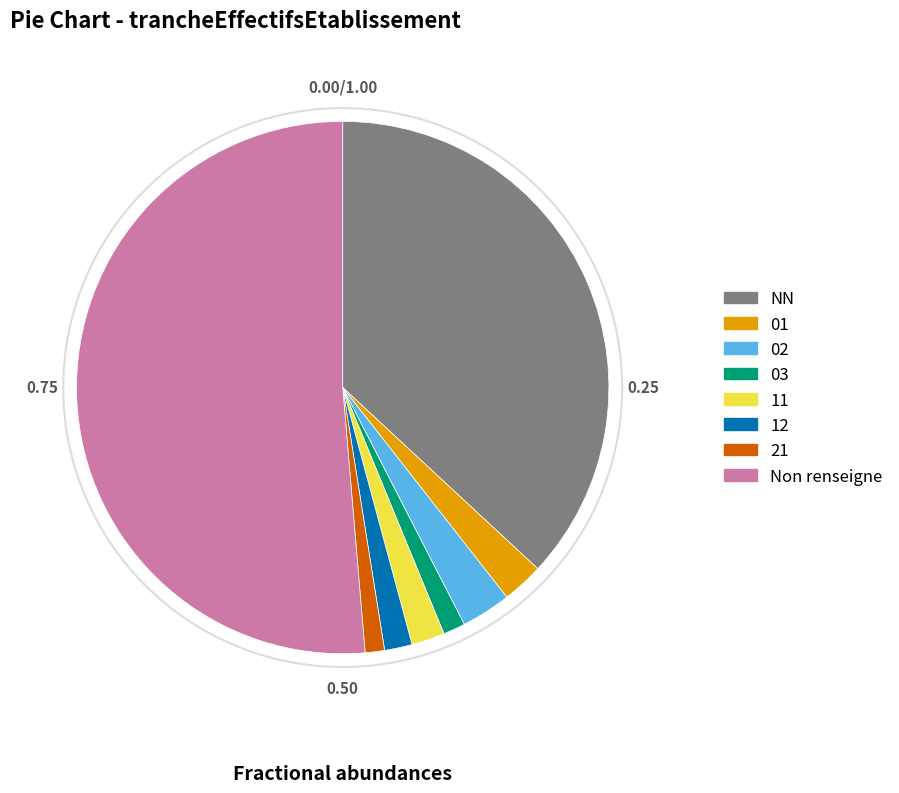

What percentage is the NN slice, to the nearest percent?

36%